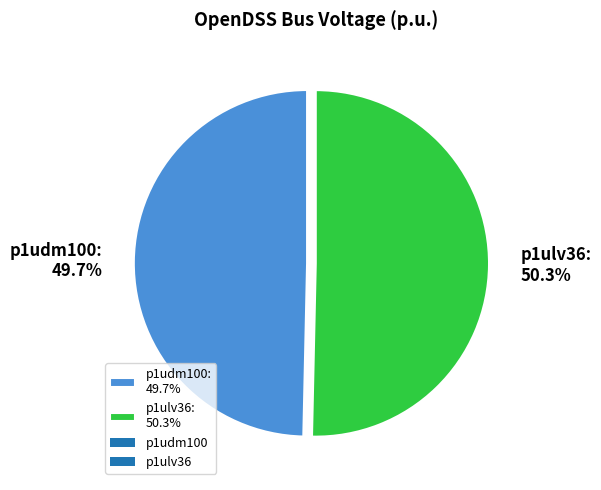

To the nearest percent, what is the combined percentage of p1udm100 and p1ulv36?

100%